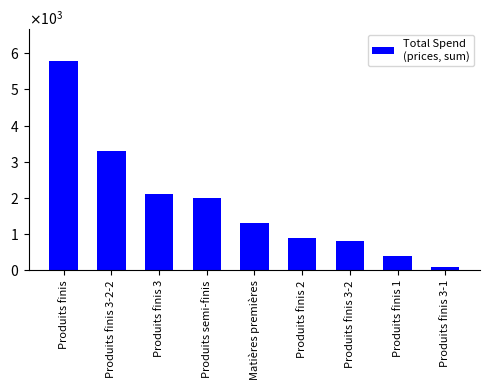

What is the difference between the values at Produits finis 1 and Produits semi-finis?

1600